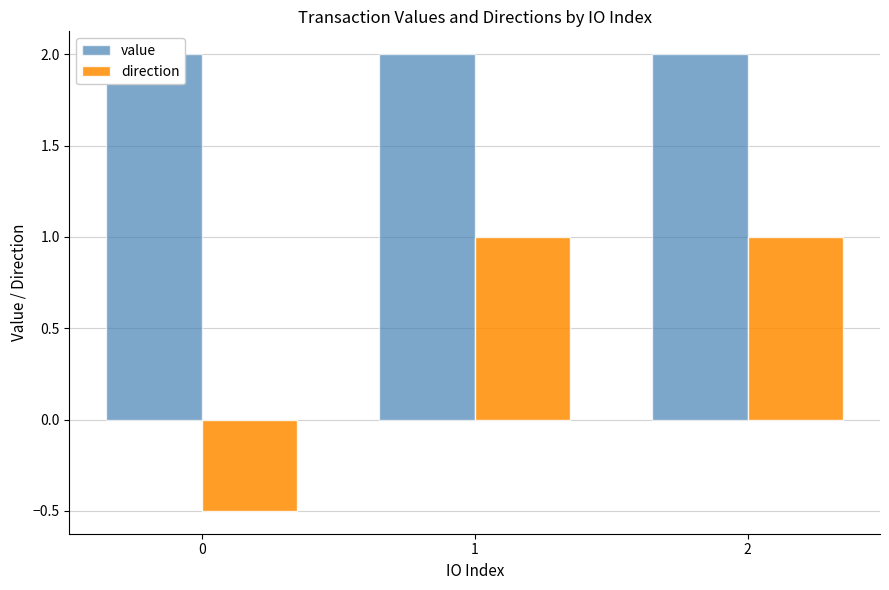

What is the value of the value bar at the 1st from the left?

2.0